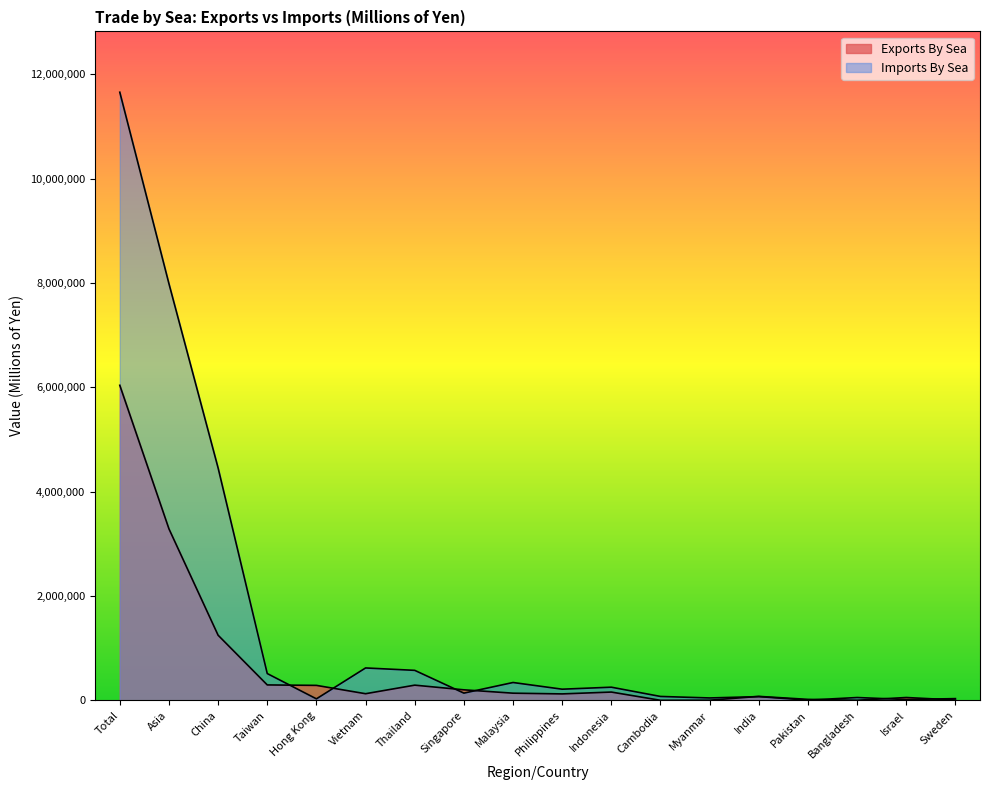

Which series has the largest total across all categories?

Imports By Sea